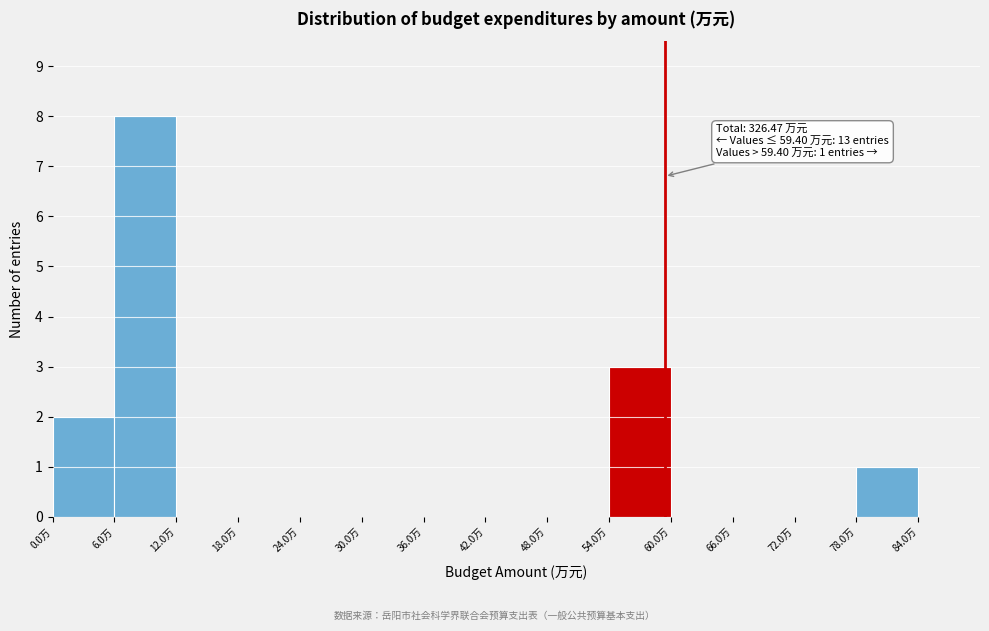

Which range on the x-axis has the tallest bar?

6 to 12